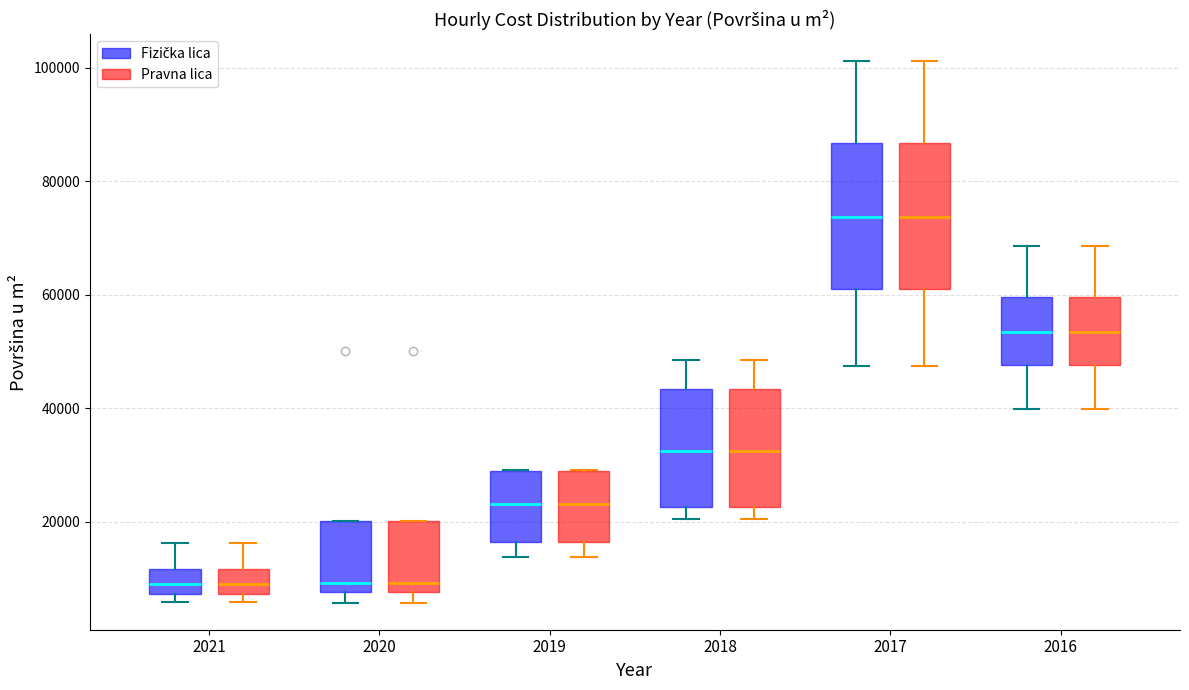

Reading left to right, read every box against the y-axis: the position of its median line, the range the box covers, and the ends of its whiskers. The values are not printed on the chart, so give them approximately, as read against the axis.

2021 (Fizička lica): median 8000 (inside the box), box 8000 to 12000, whiskers 6000 to 16000
2021 (Pravna lica): median 8000 (inside the box), box 8000 to 12000, whiskers 6000 to 16000
2020 (Fizička lica): median 10000, box 8000 to 20000, whiskers 6000 to 20000
2020 (Pravna lica): median 10000, box 8000 to 20000, whiskers 6000 to 20000
2019 (Fizička lica): median 24000, box 16000 to 30000, whiskers 14000 to 30000
2019 (Pravna lica): median 24000, box 16000 to 30000, whiskers 14000 to 30000
2018 (Fizička lica): median 32000, box 22000 to 44000, whiskers 20000 to 48000
2018 (Pravna lica): median 32000, box 22000 to 44000, whiskers 20000 to 48000
2017 (Fizička lica): median 74000, box 60000 to 86000, whiskers 48000 to 102000
2017 (Pravna lica): median 74000, box 60000 to 86000, whiskers 48000 to 102000
2016 (Fizička lica): median 54000, box 48000 to 60000, whiskers 40000 to 68000
2016 (Pravna lica): median 54000, box 48000 to 60000, whiskers 40000 to 68000